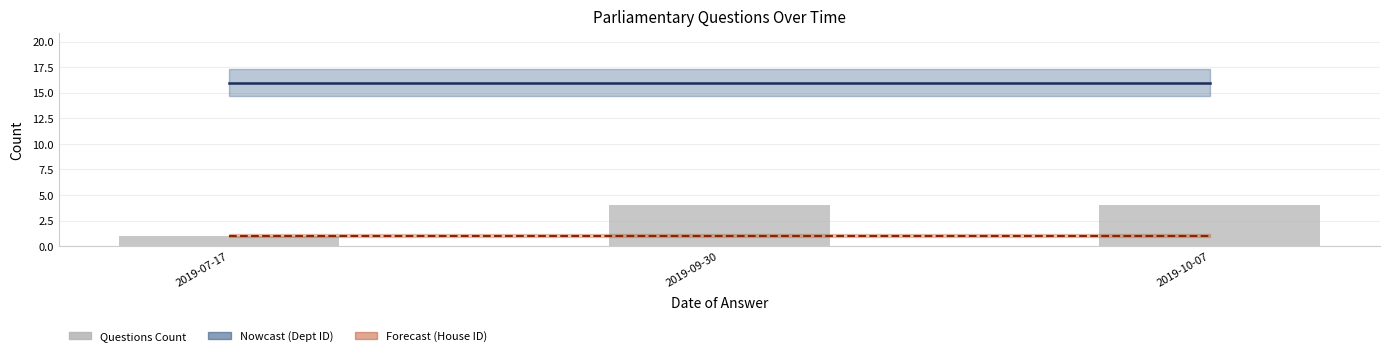

True or false: the data shows 3 at 2019-10-07.

False